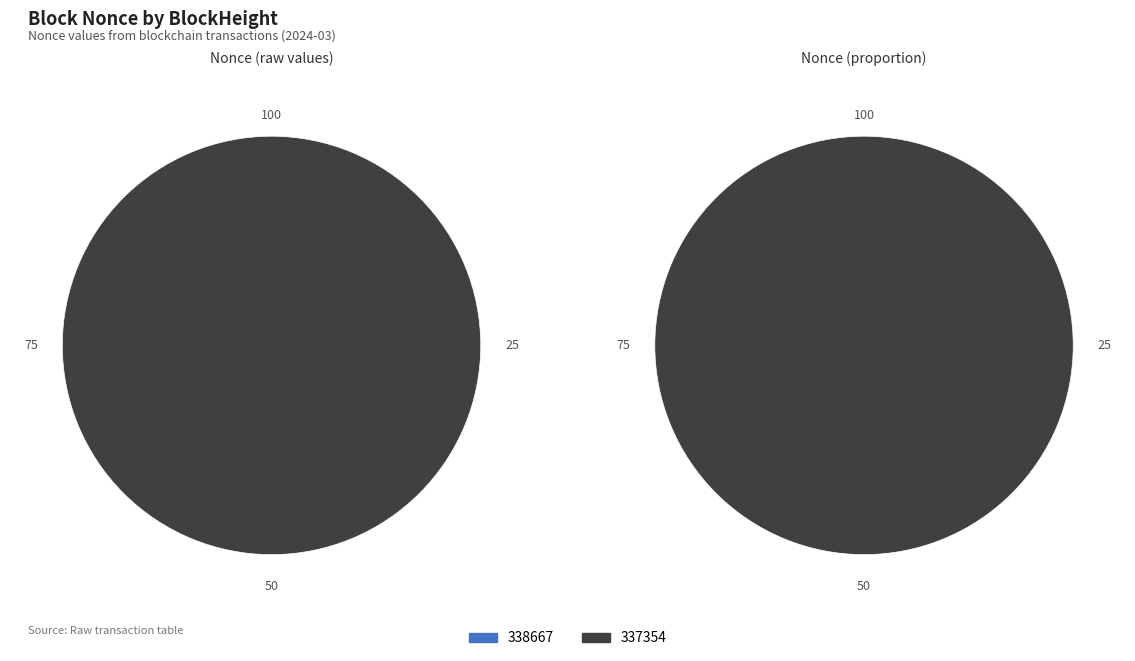

What is the largest slice in the pie chart?

337354